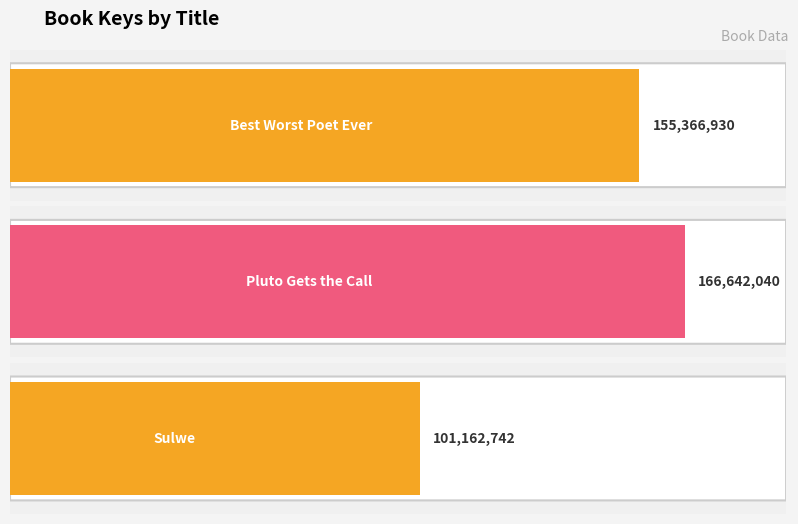

At which category does the chart reach its peak across all series?

Pluto Gets the Call